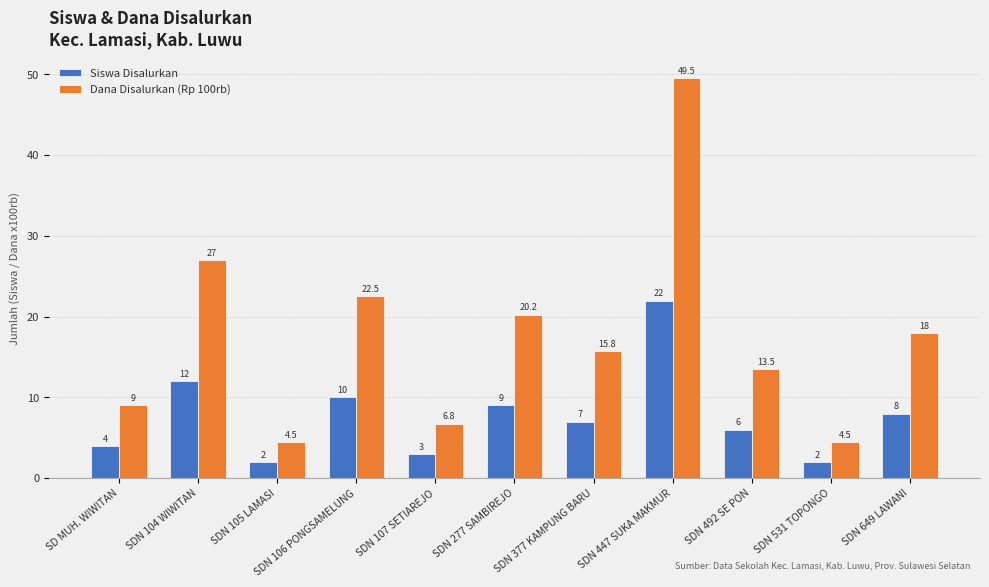

What are all the series names shown in the legend?

Siswa Disalurkan, Dana Disalurkan (Rp 100rb)